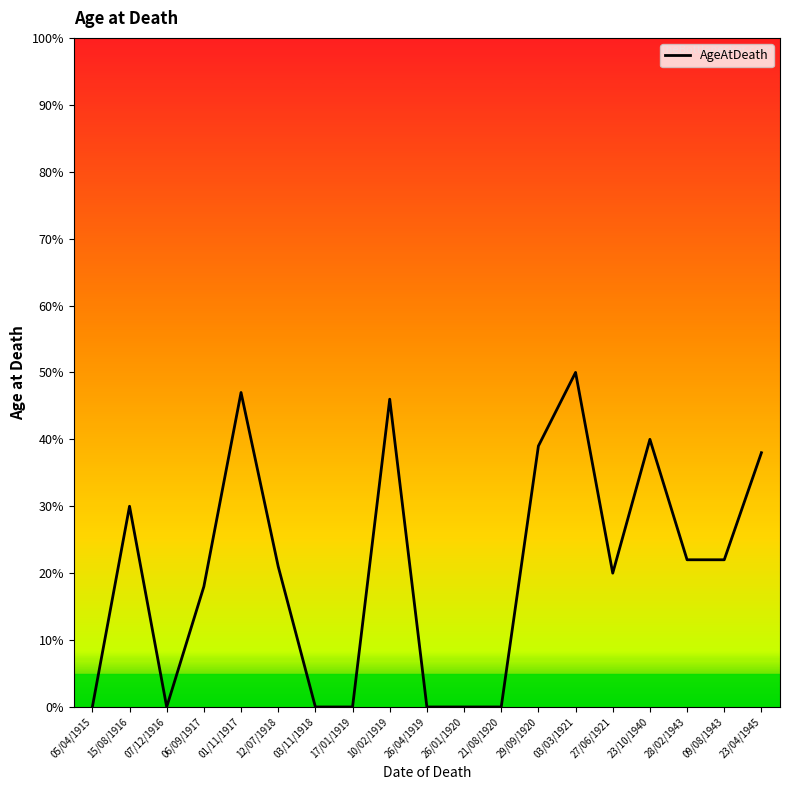

True or false: the data shows 39 at 29/09/1920.

True